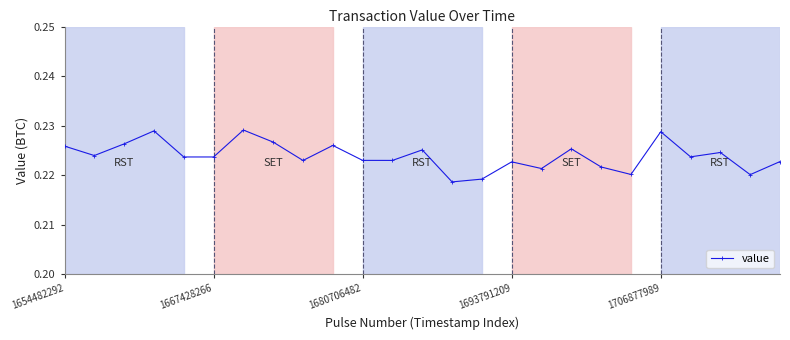

What is the sum of all values?

5.6